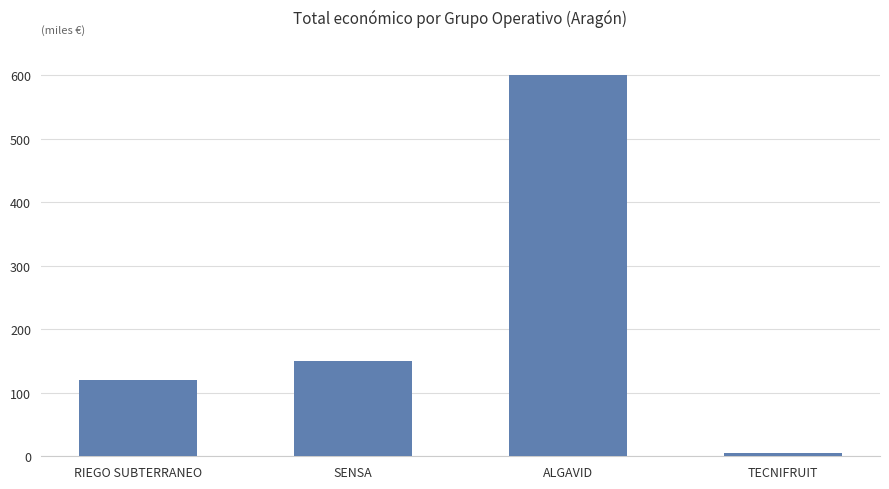

What is the value of the 1st bar from the left?

120000